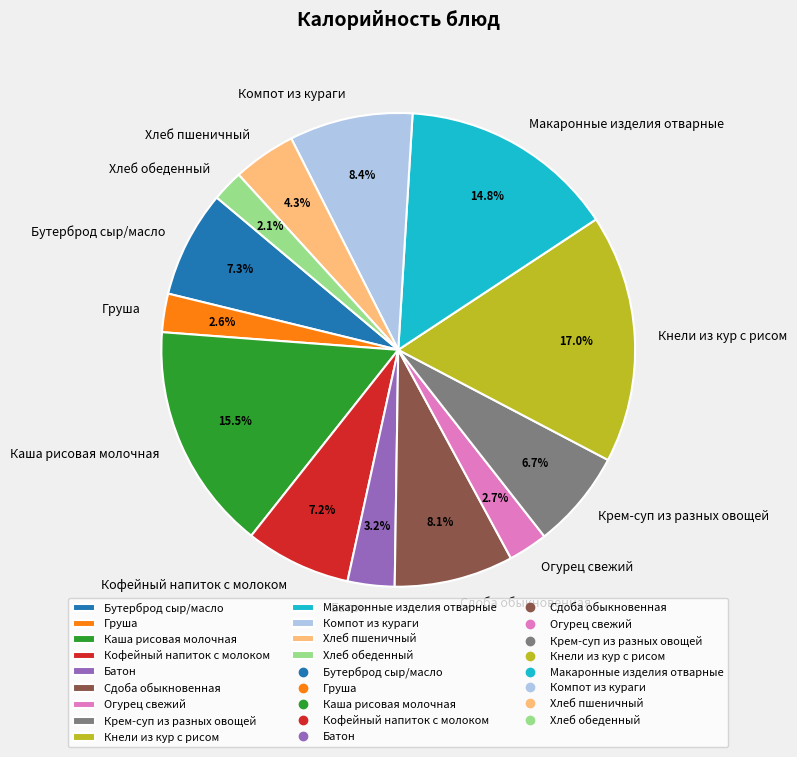

To the nearest percent, what percentage of the pie is Кнели из кур с рисом?

17%